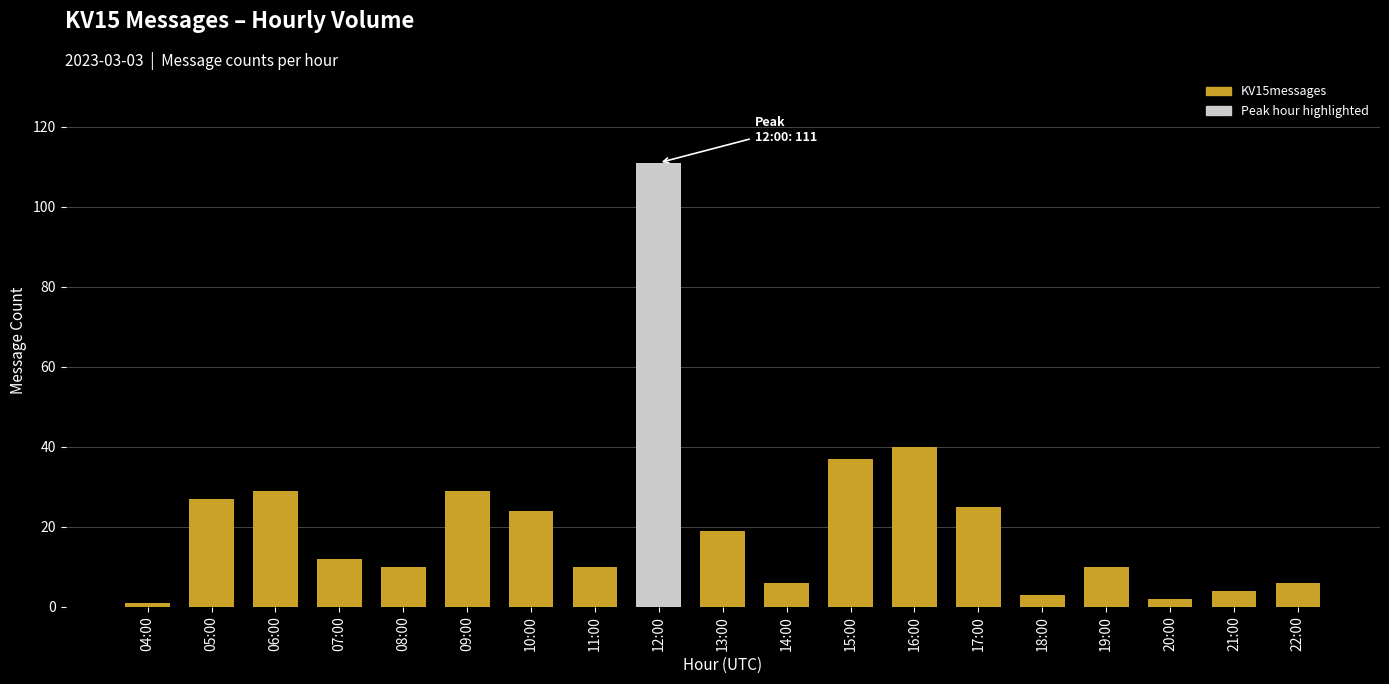

At which label is the value closest to 56?

16:00